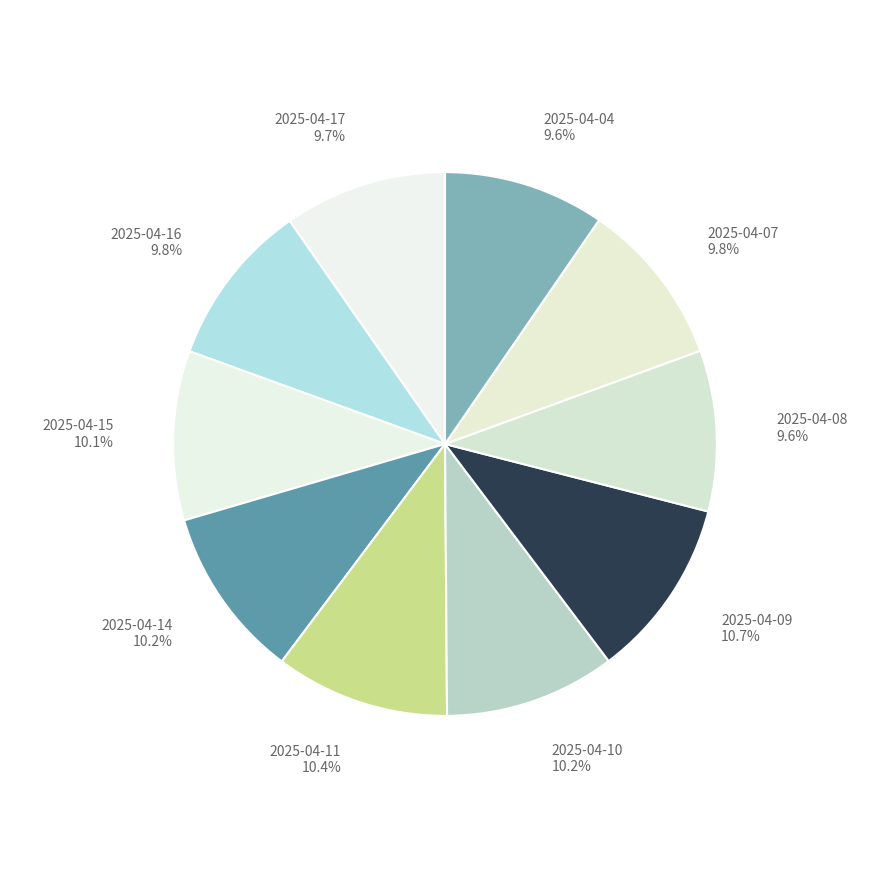

Is it true that 2025-04-17 is 10% of the pie?

True